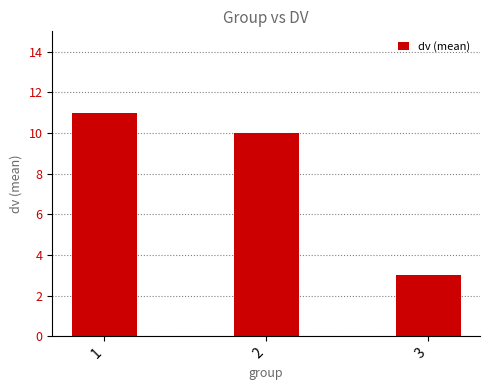

Are the bars horizontal?

No